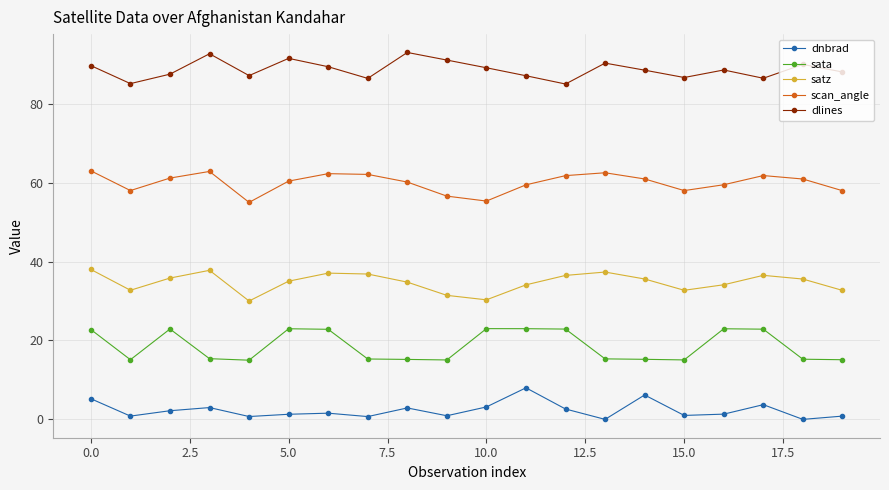

Which series has the largest total across all categories?

dlines